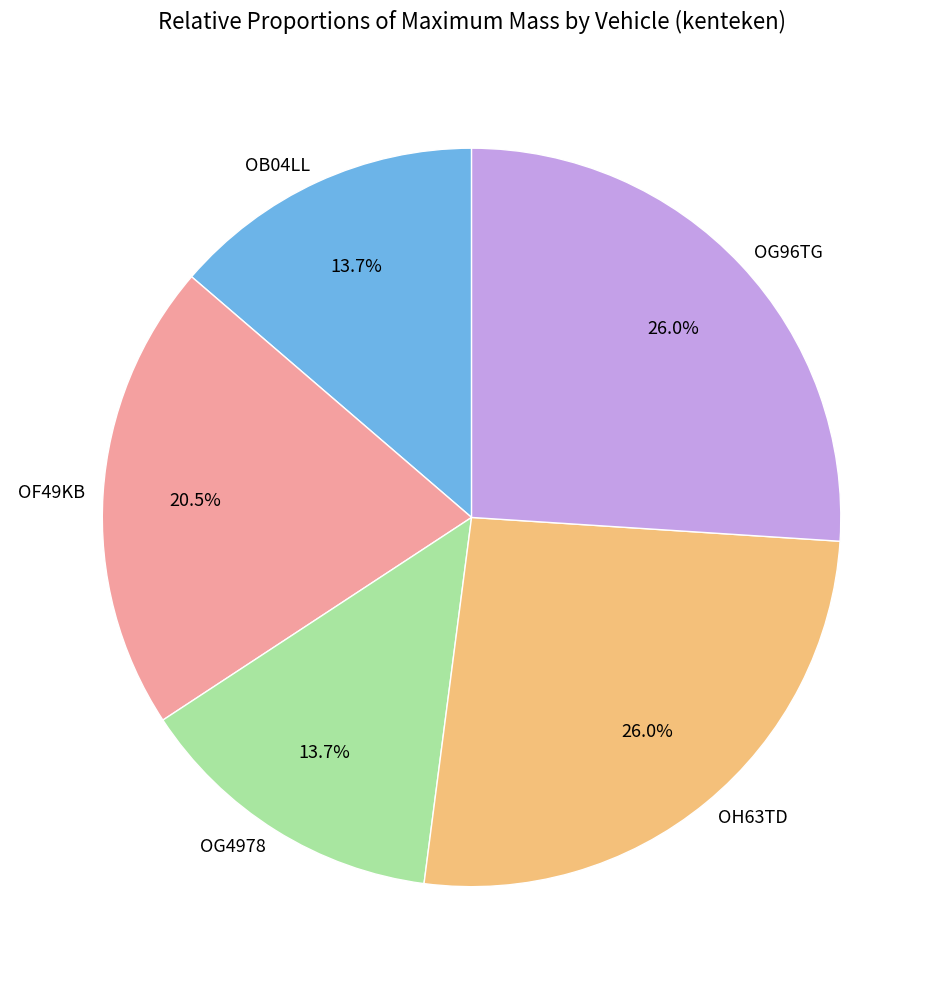

Approximately how many times larger is the value at OG4978 compared to OB04LL?

1.0